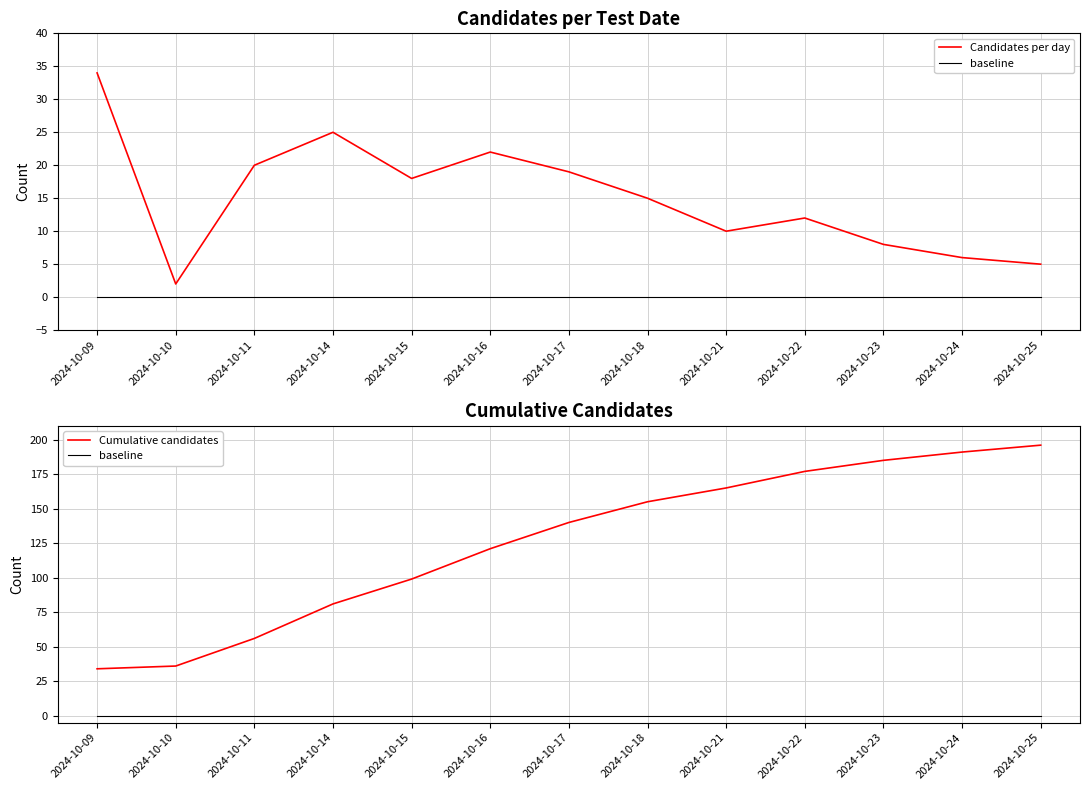

What is the difference between the Candidates per day values at 2024-10-23 and 2024-10-14?

17